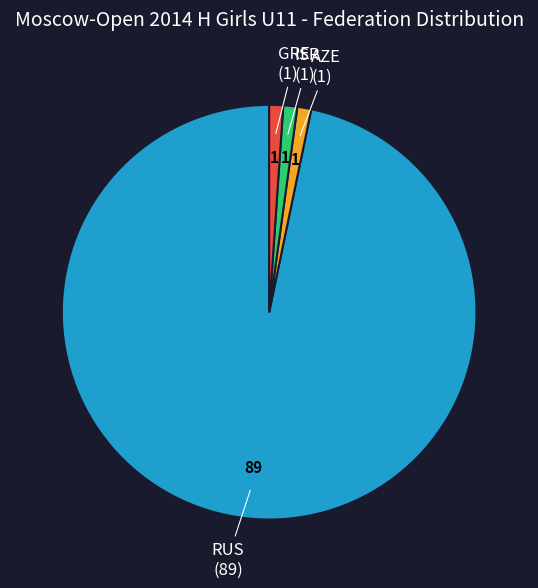

True or false: RUS accounts for 97% of the total.

True